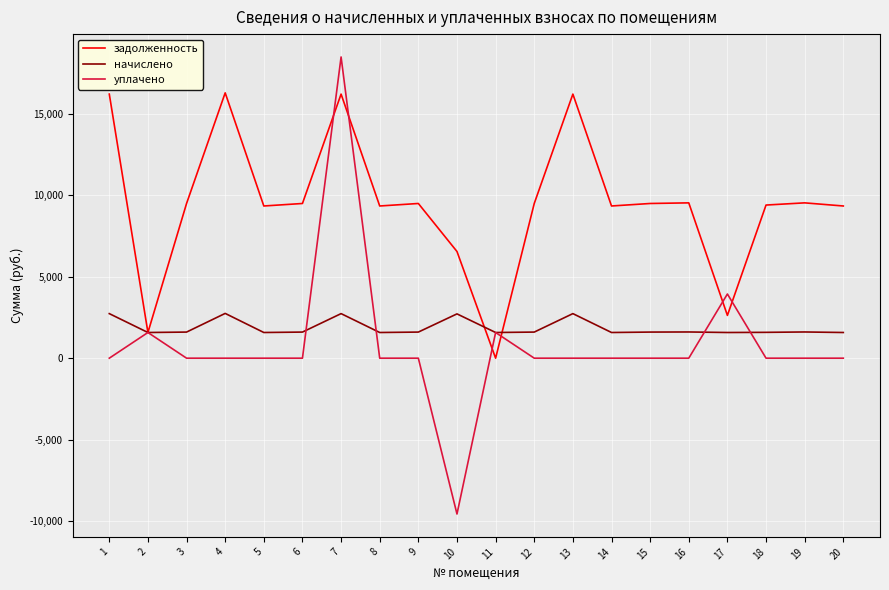

What is the average value of the уплачено series?

801.5